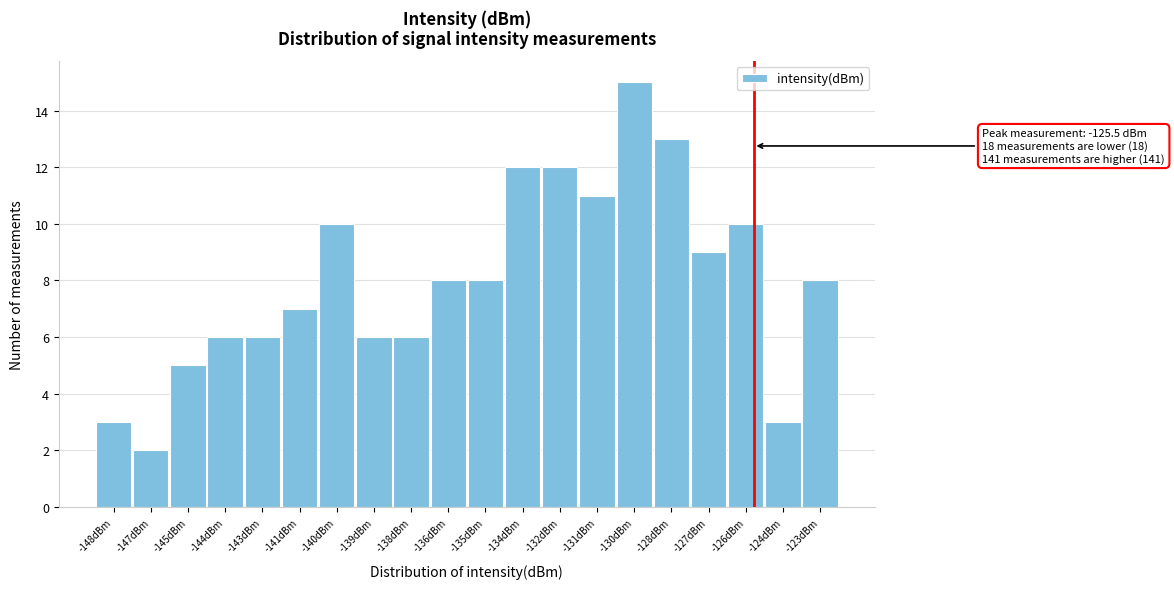

Reading right to left, list all the values displayed in this chart.

-123dBm=8	-124dBm=3	-126dBm=10	-127dBm=9	-128dBm=13	-130dBm=15	-131dBm=11	-132dBm=12	-134dBm=12	-135dBm=8	-136dBm=8	-138dBm=6	-139dBm=6	-140dBm=10	-141dBm=7	-143dBm=6	-144dBm=6	-145dBm=5	-147dBm=2	-148dBm=3